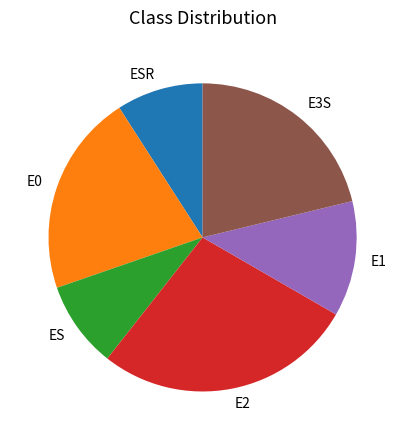

Is it true that ES is 9% of the pie?

True